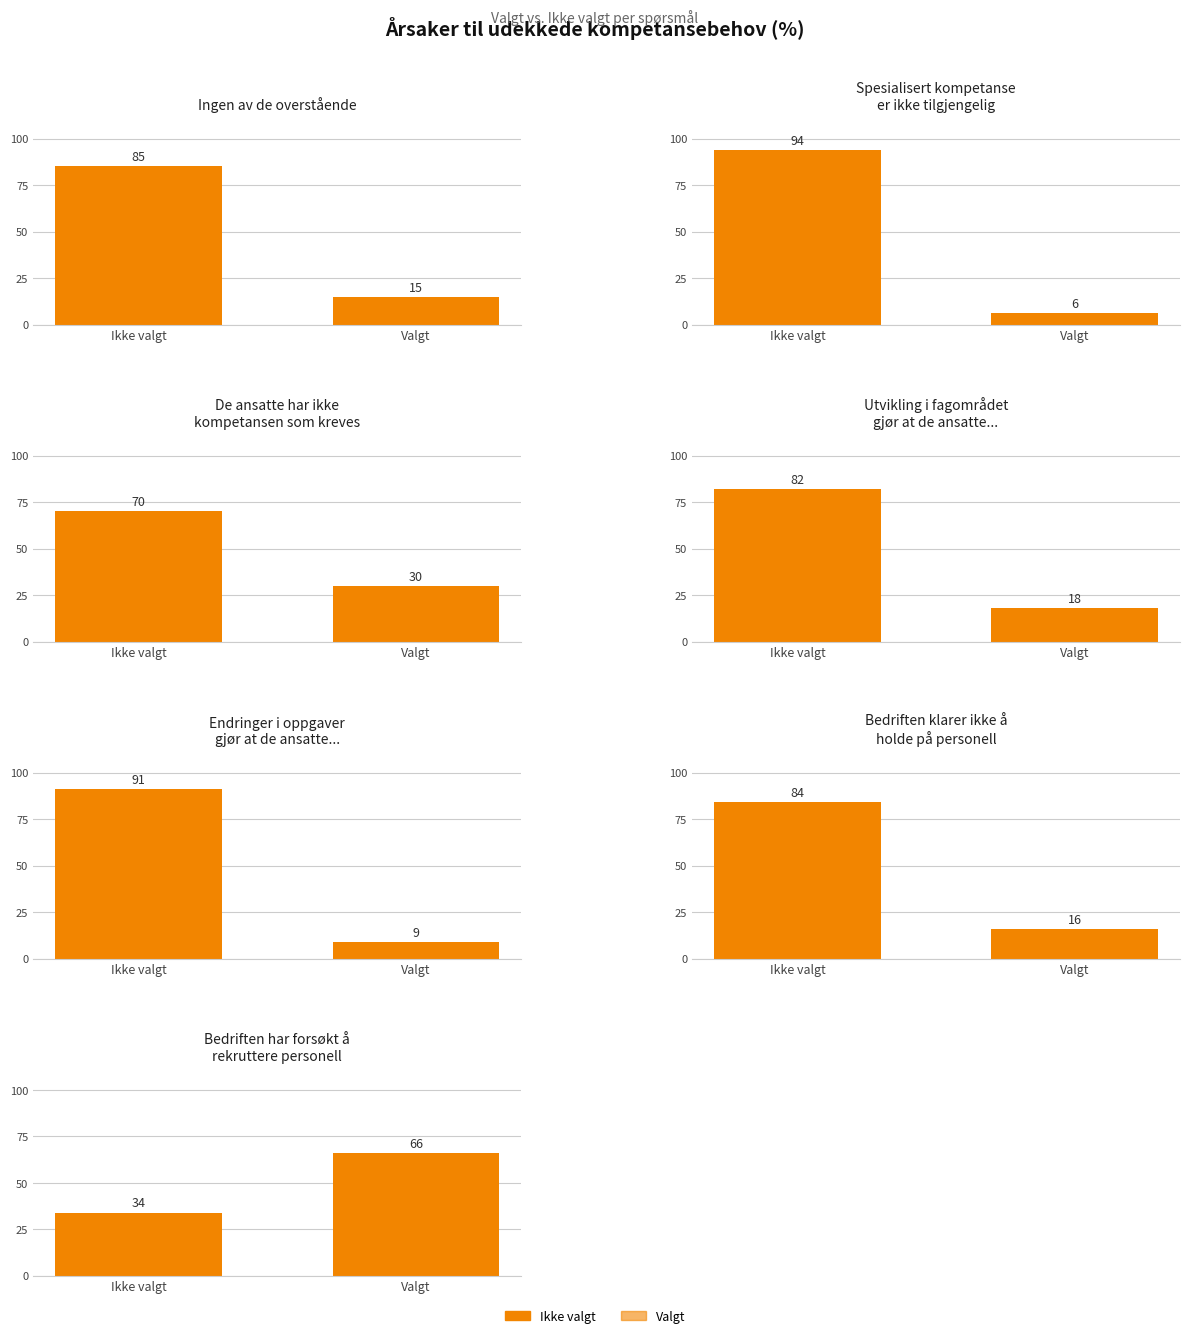

What is the minimum value shown in the chart?

6